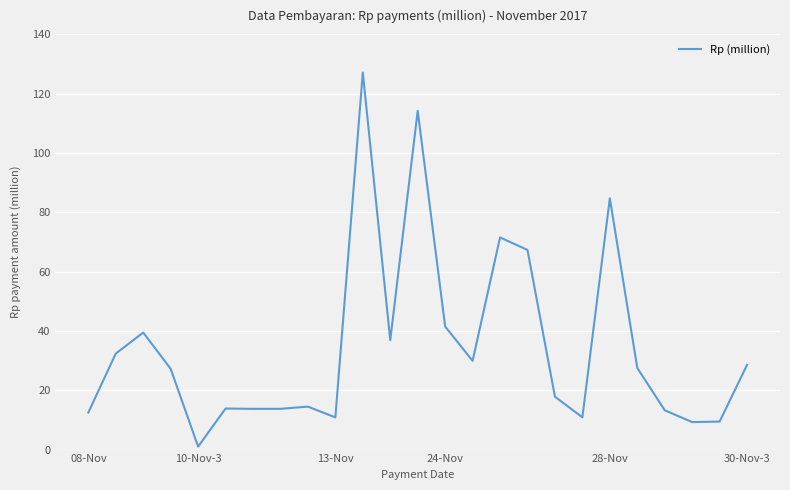

How many series are shown in this chart?

1